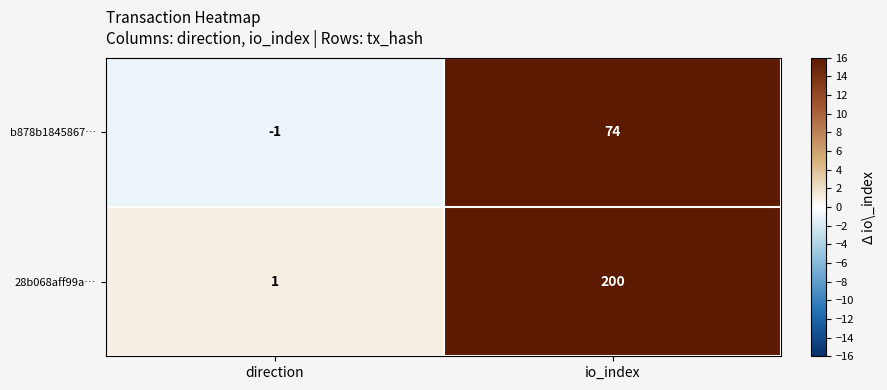

What is the difference between the b878b1845867… values at io_index and direction?

75